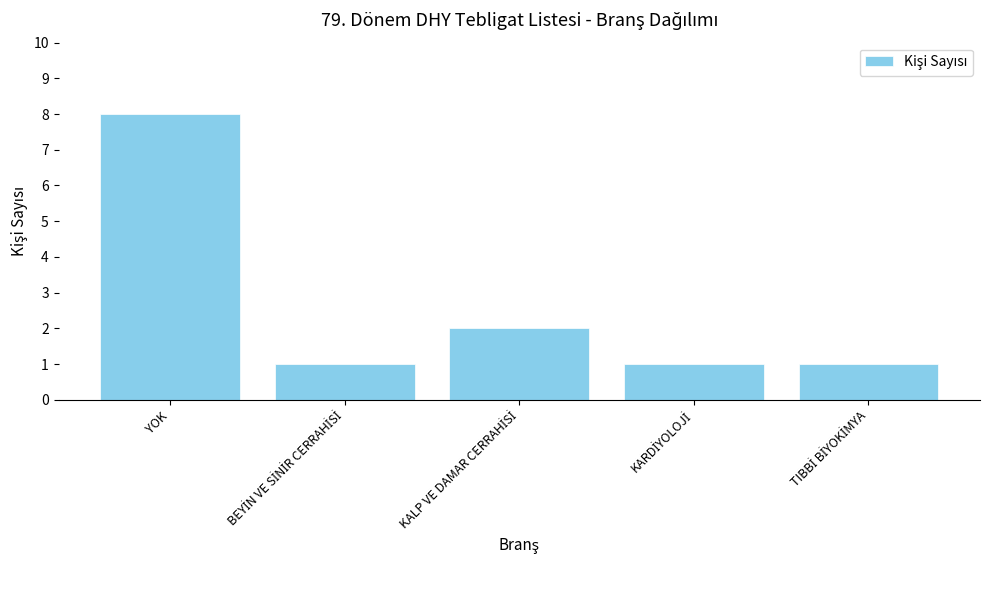

True or false: the data shows 13 at YOK.

False